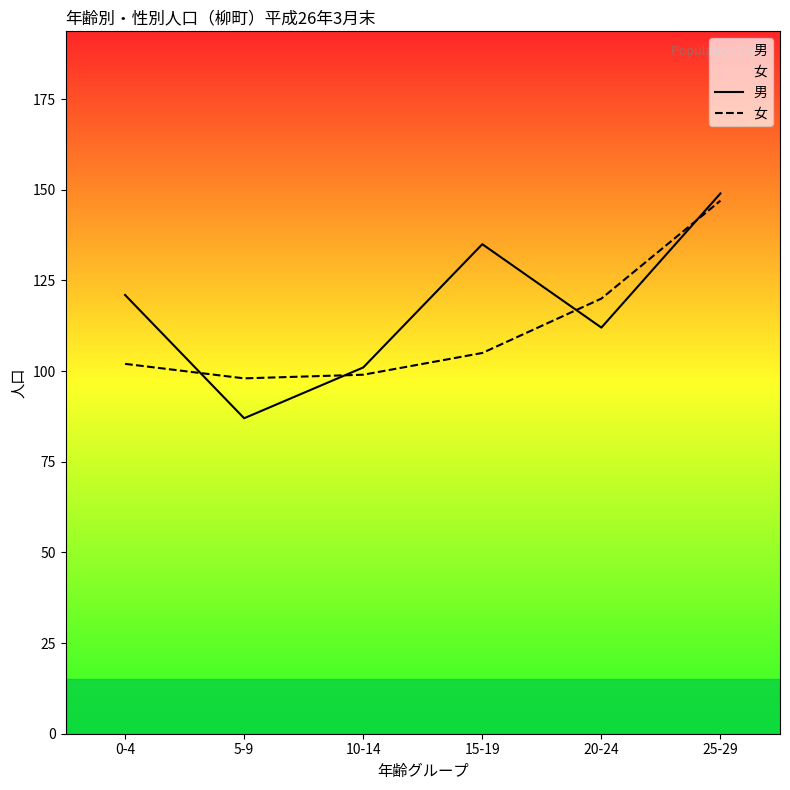

How many intersections are there between 女 and 男?

4